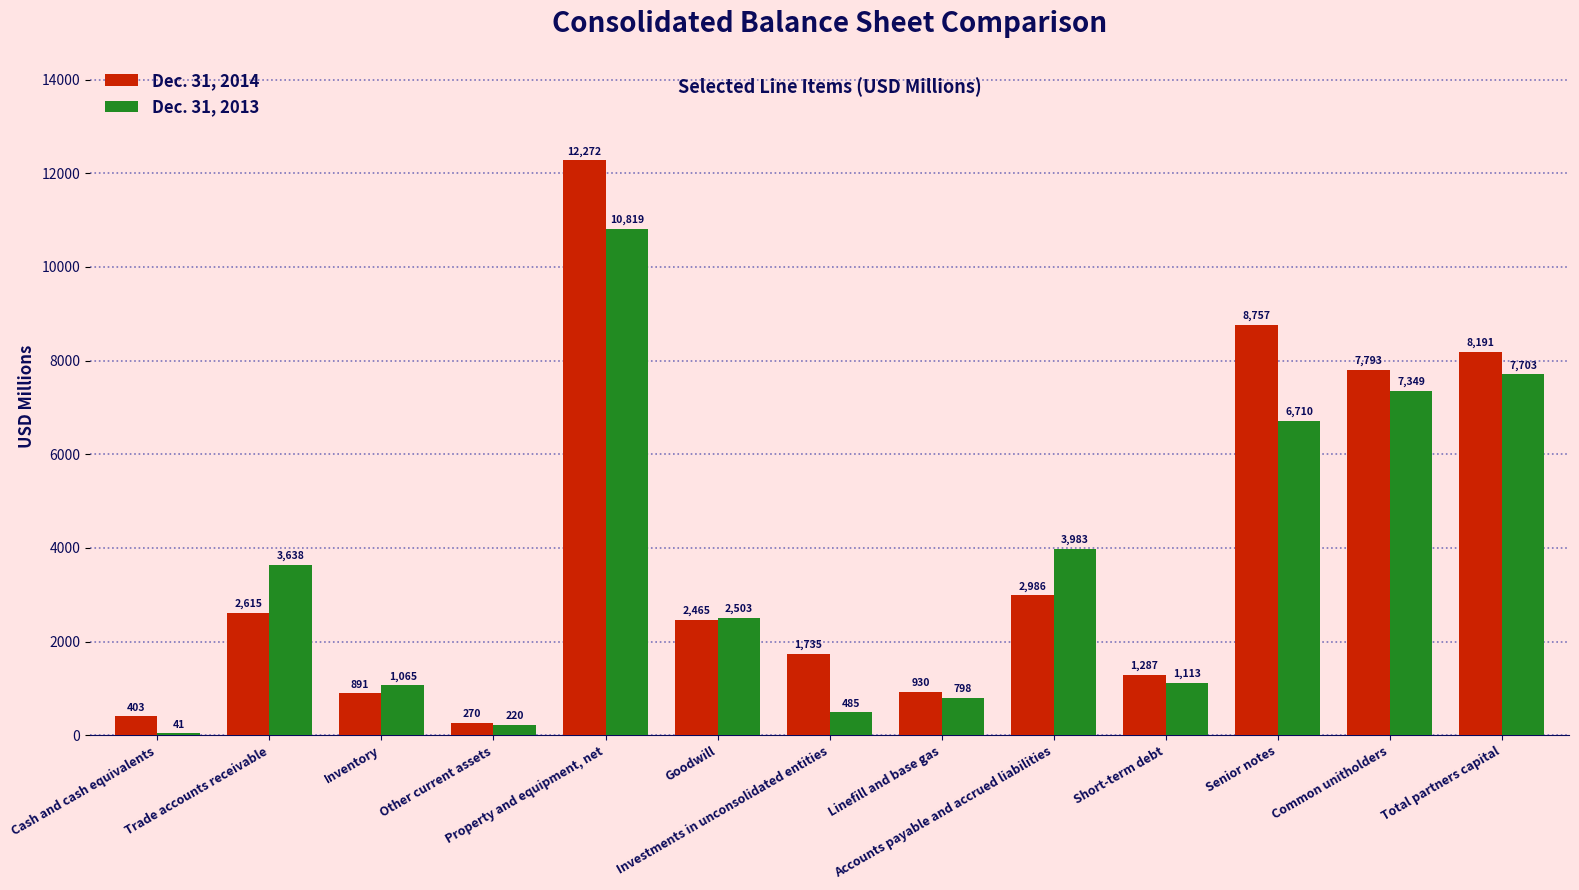

Is the value of Dec. 31, 2013 at Investments in unconsolidated entities greater than the value of Dec. 31, 2014 at Common unitholders?

No